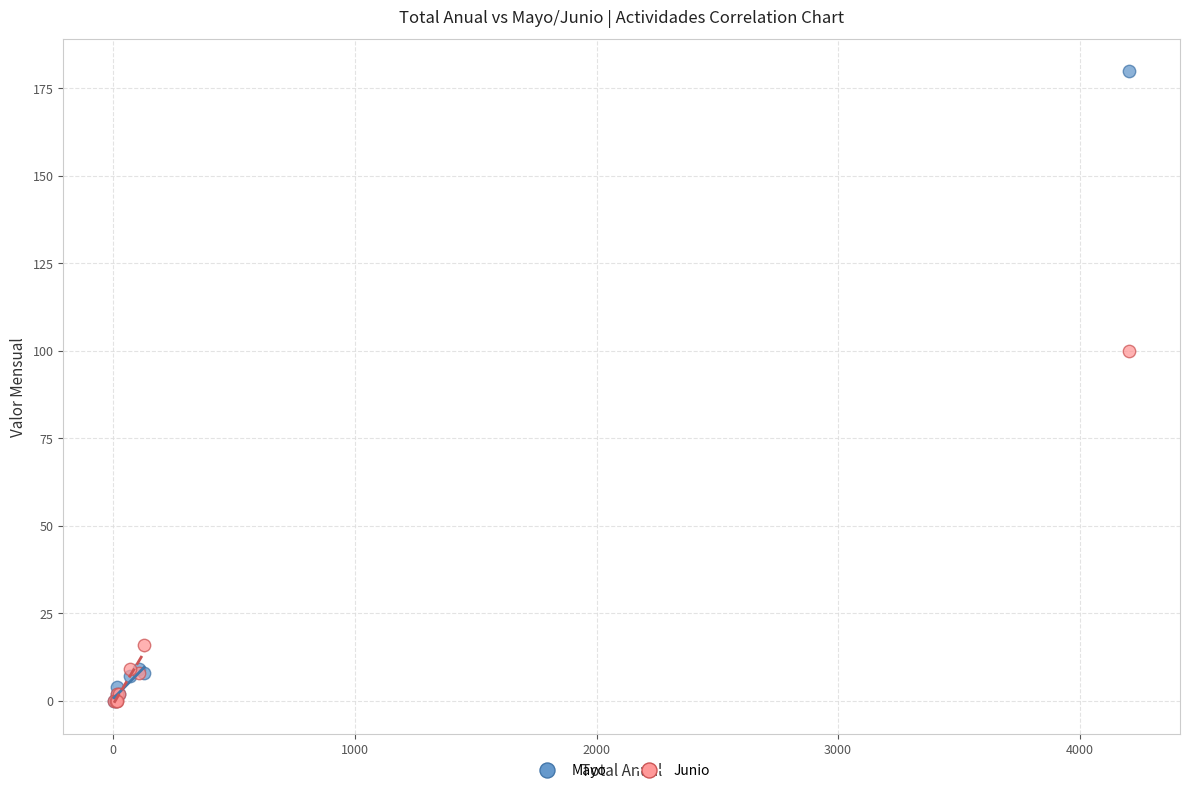

In the Junio series, what Y value is closest to 50?

16